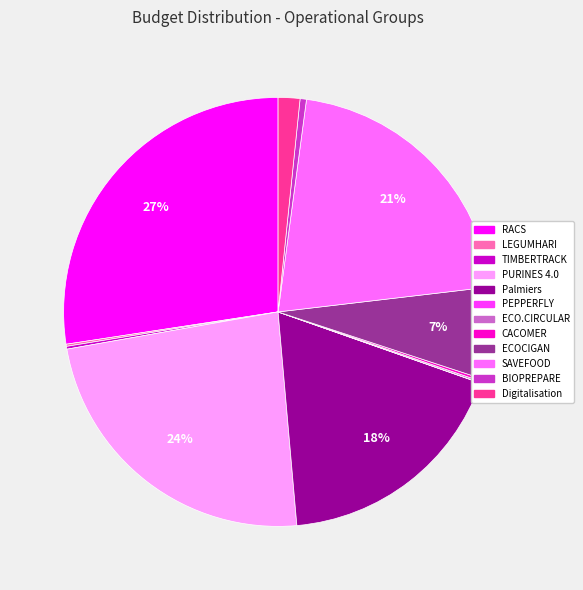

True or false: ECOCIGAN accounts for 7% of the total.

True